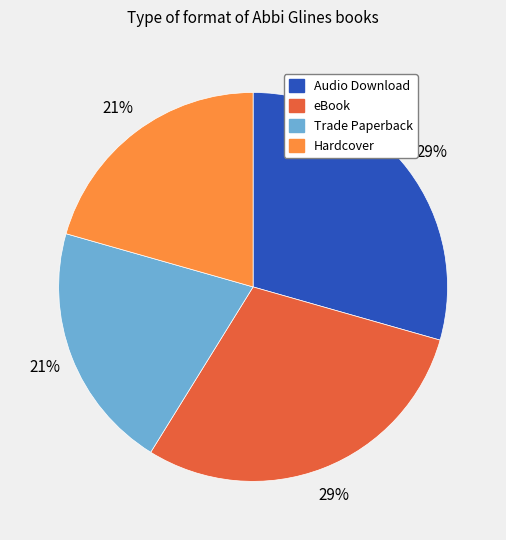

Is there a majority slice in this chart?

No